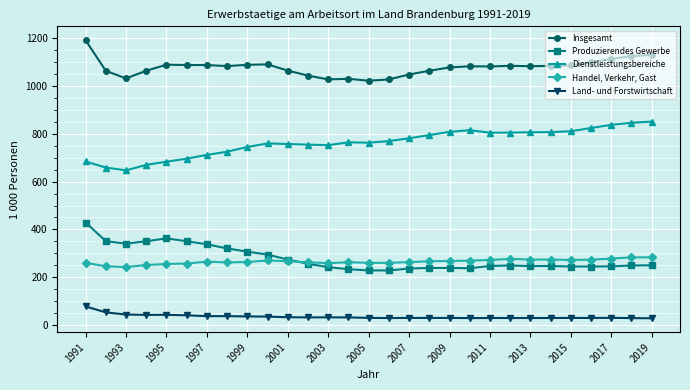

How many data points in Land- und Forstwirtschaft are above 30?

20